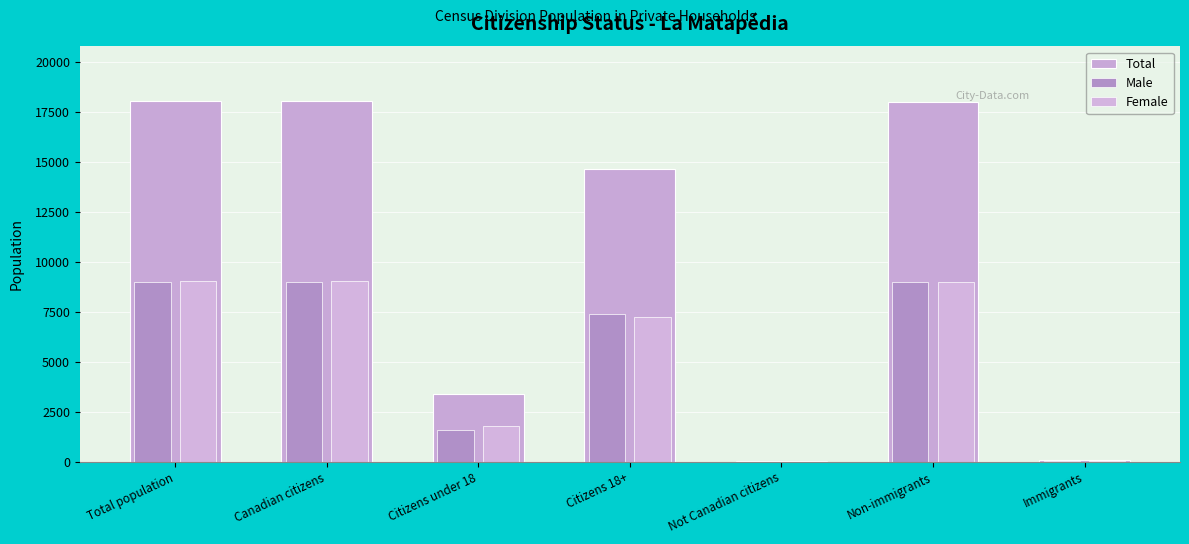

What is the spread (max minus min) of values at Citizens 18+?

7420